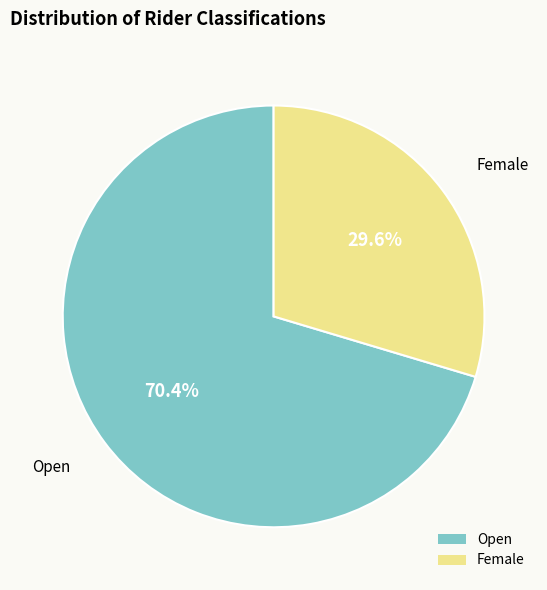

Count the number of slices in the pie.

2